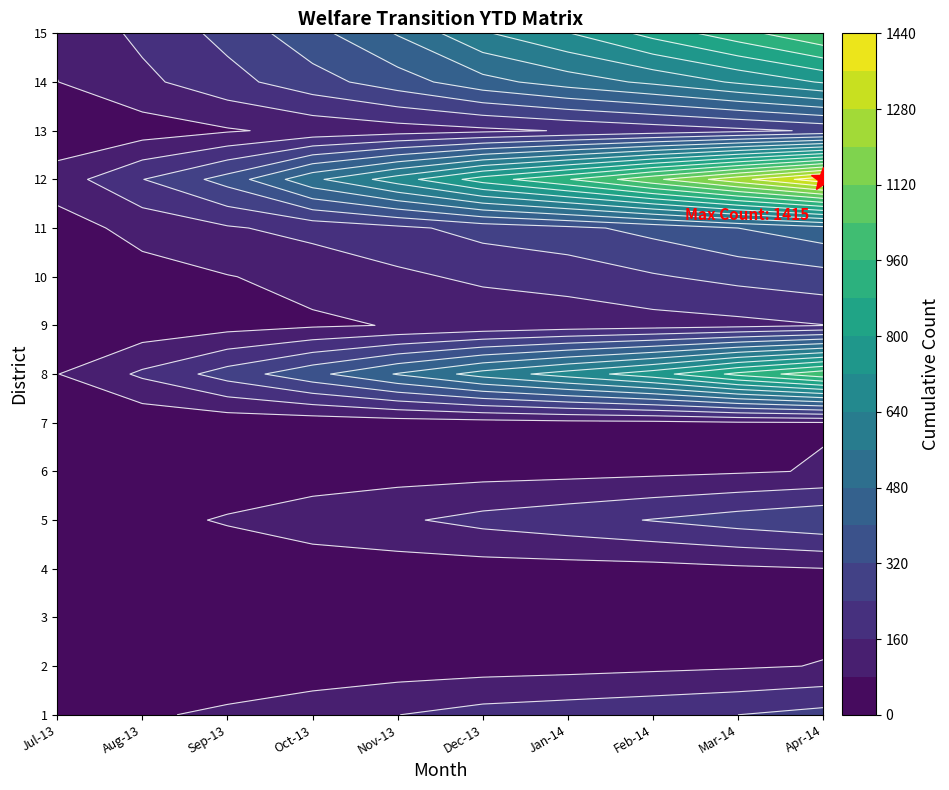

Which category has the highest value in the 10 series?

9